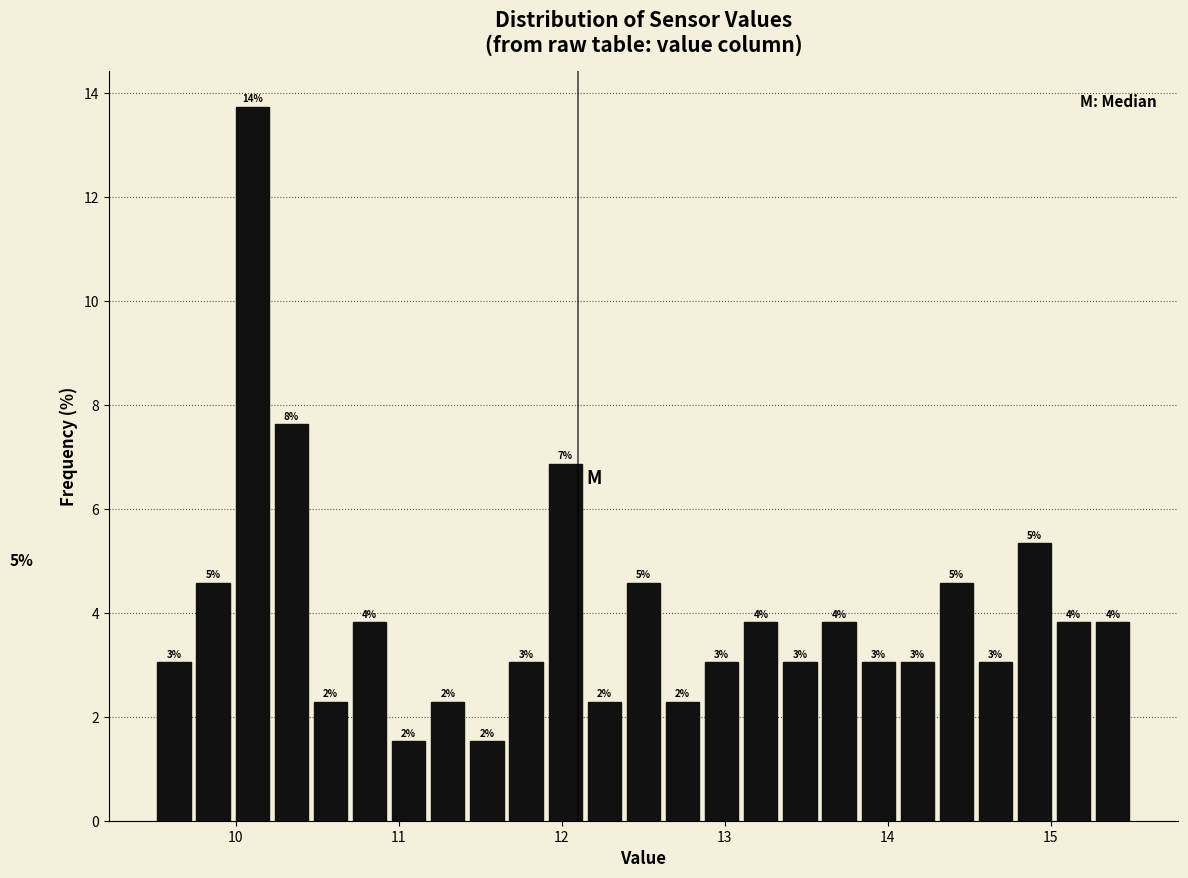

Read against the x-axis, roughly where is the centre of the tallest bar?

10.1